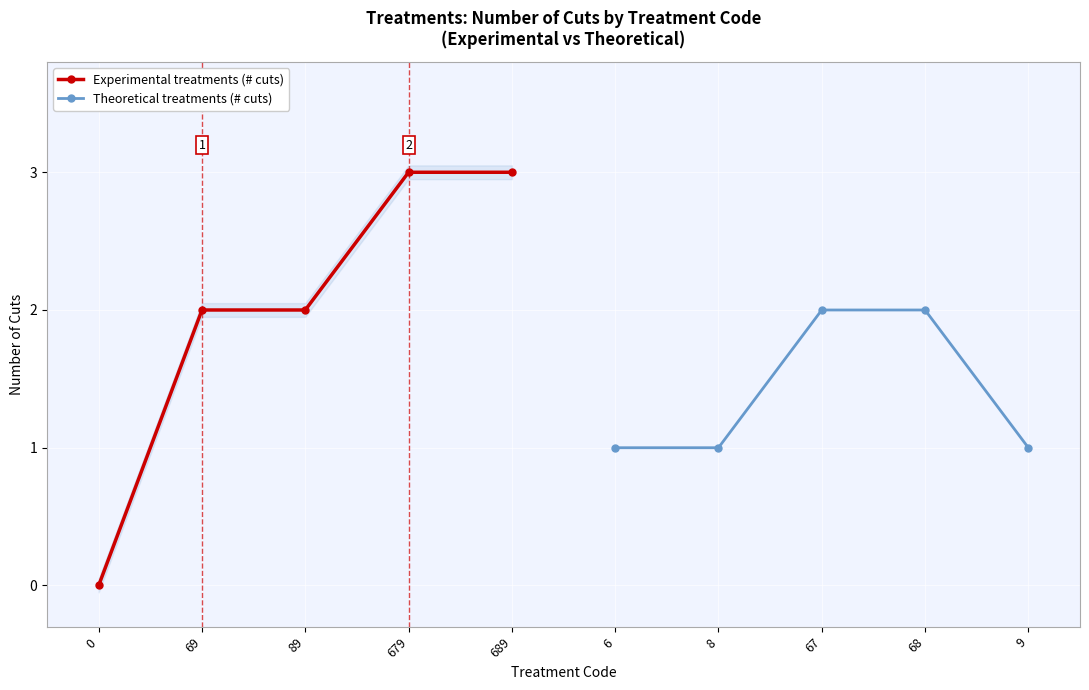

Is it true that Experimental treatments (# cuts) equals 2 at 69?

True